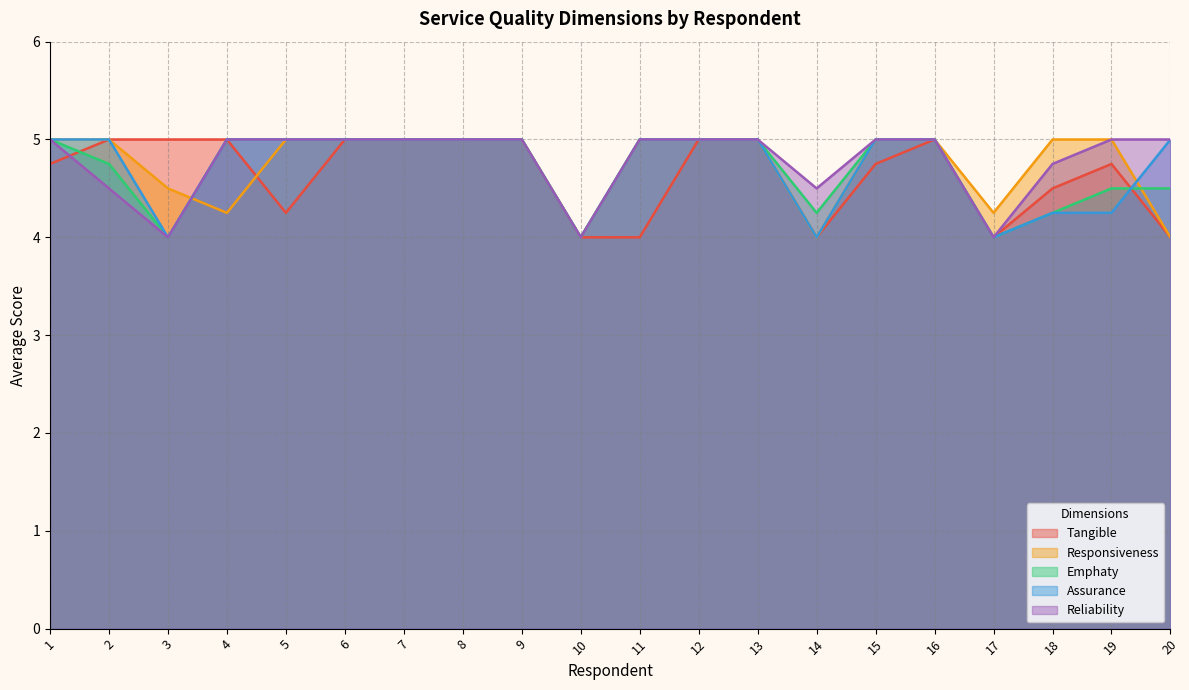

List the labels in order of Reliability value, smallest first.

3, 10, 17, 2, 14, 18, 1, 4, 5, 6, 7, 8, 9, 11, 12, 13, 15, 16, 19, 20